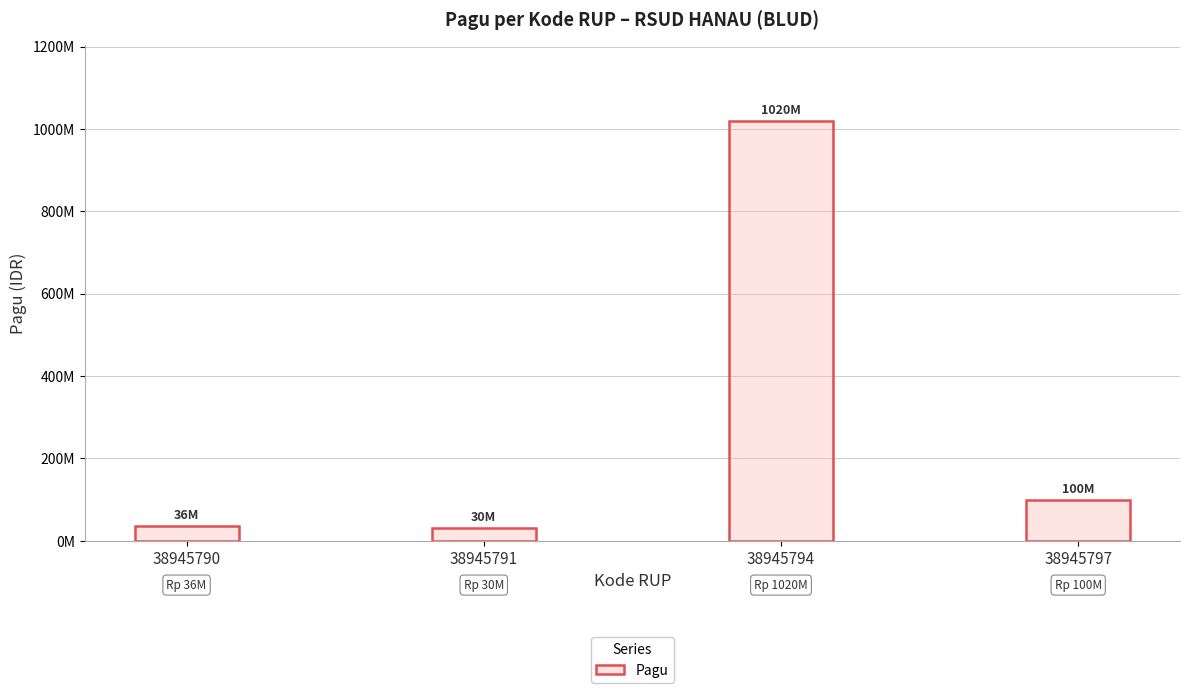

Count the number of data series in this chart.

1